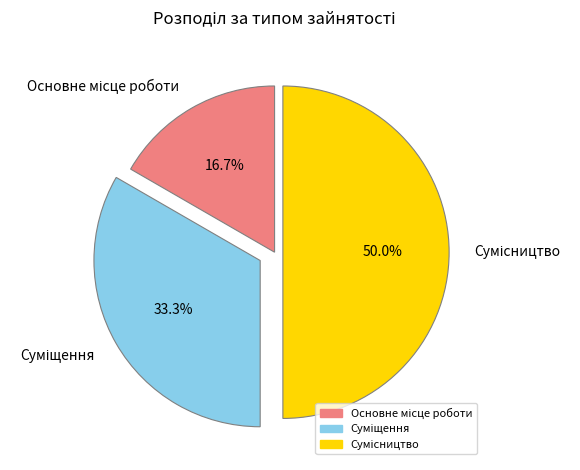

Is the sum of Суміщення and Основне місце роботи greater than half?

No